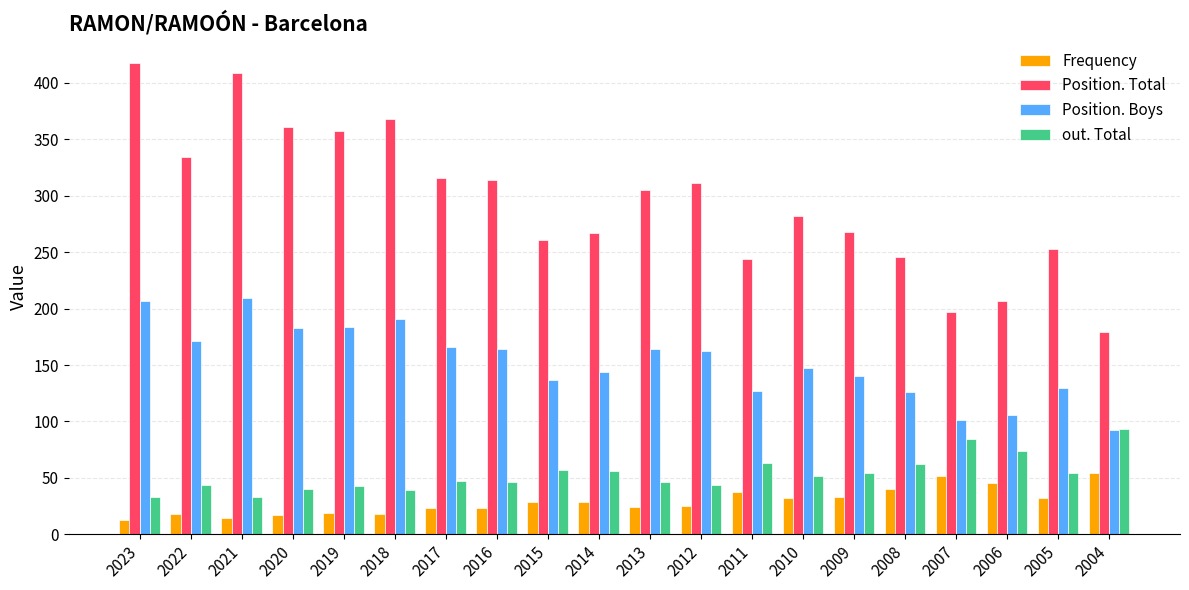

Rank the series at 2005 from highest to lowest value.

Position. Total, Position. Boys, out. Total, Frequency